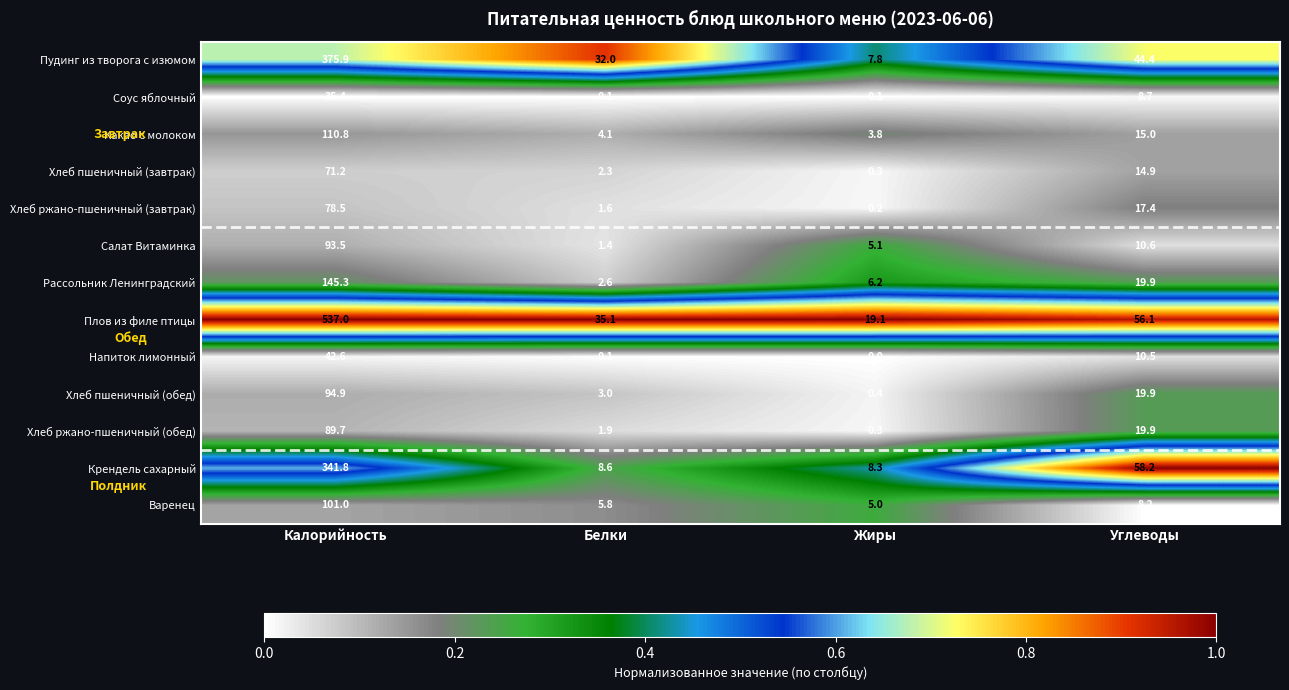

The Хлеб ржано-пшеничный (обед) series shows 0.3 at Жиры. True or false?

True